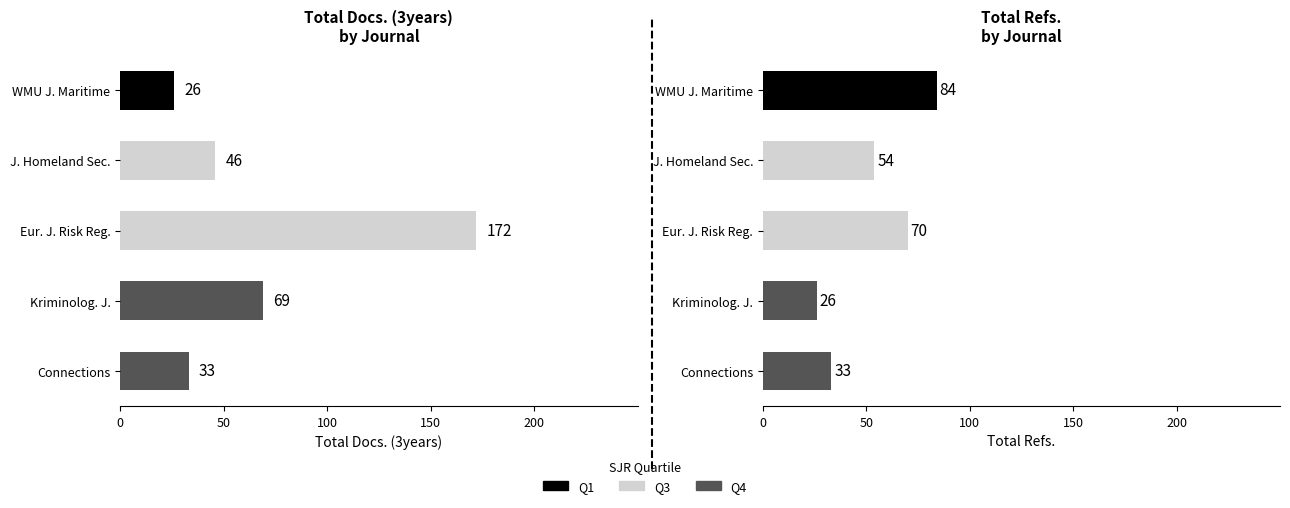

What is the sum of all Total Refs. values?

267